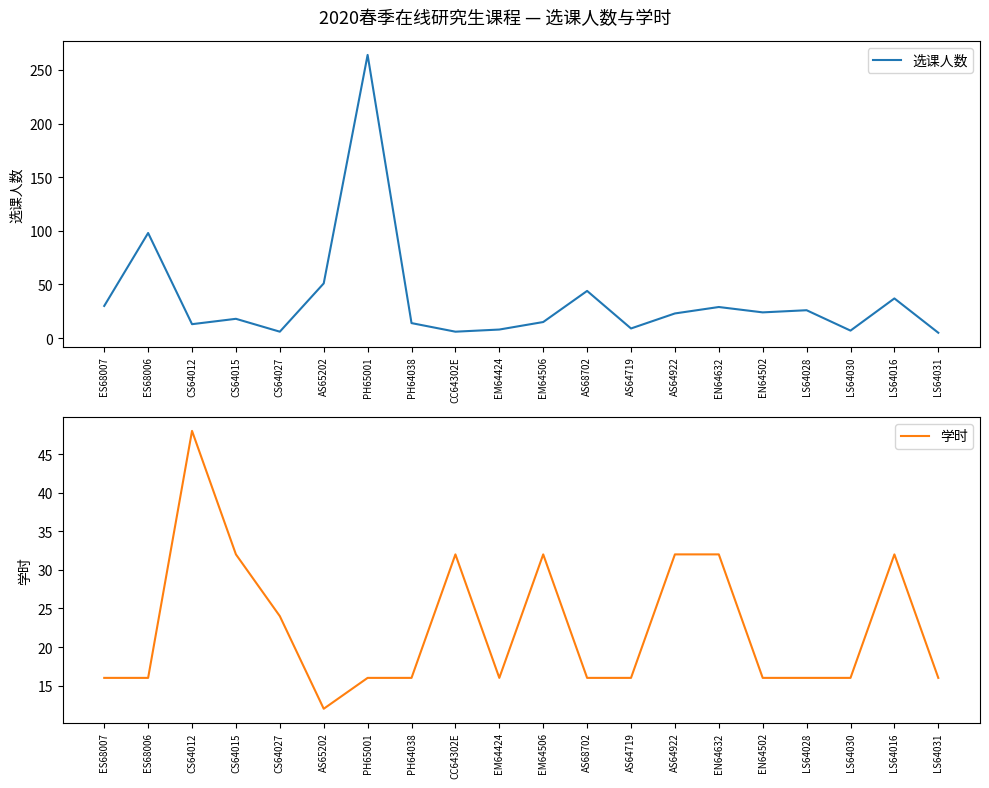

Which series changed the most between CS64012 and EN64632?

选课人数